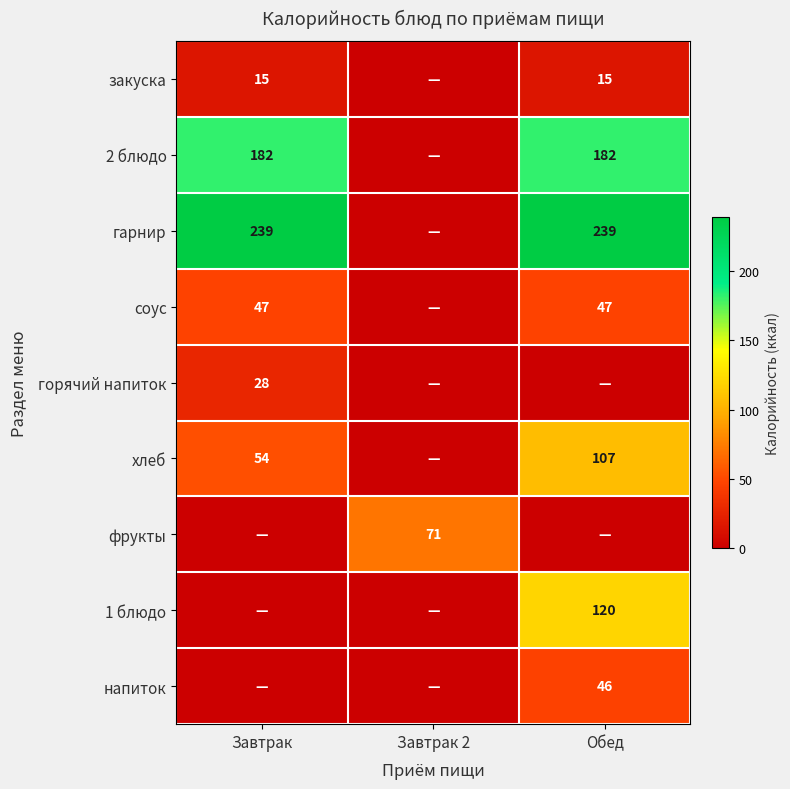

Is it true that хлеб equals 107 at Обед?

True